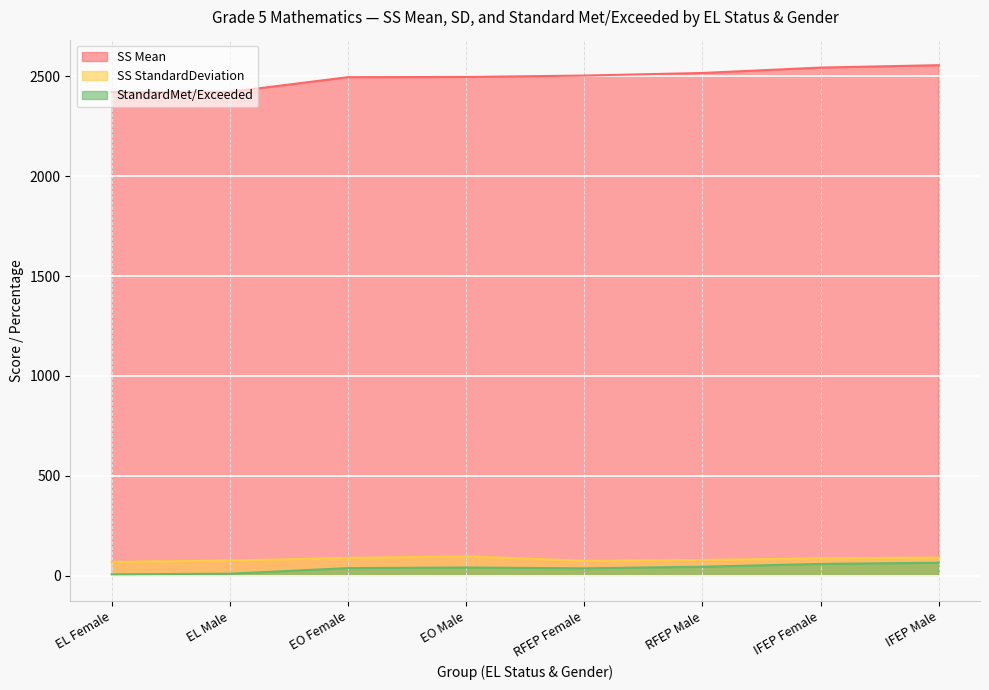

How many lines are shown in the chart?

3